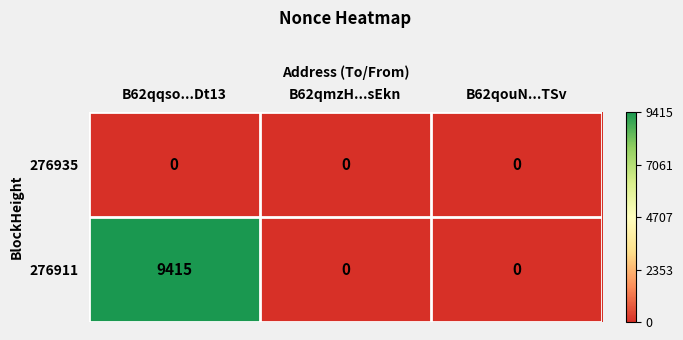

How many 276911 values are between 0 and 9415?

3